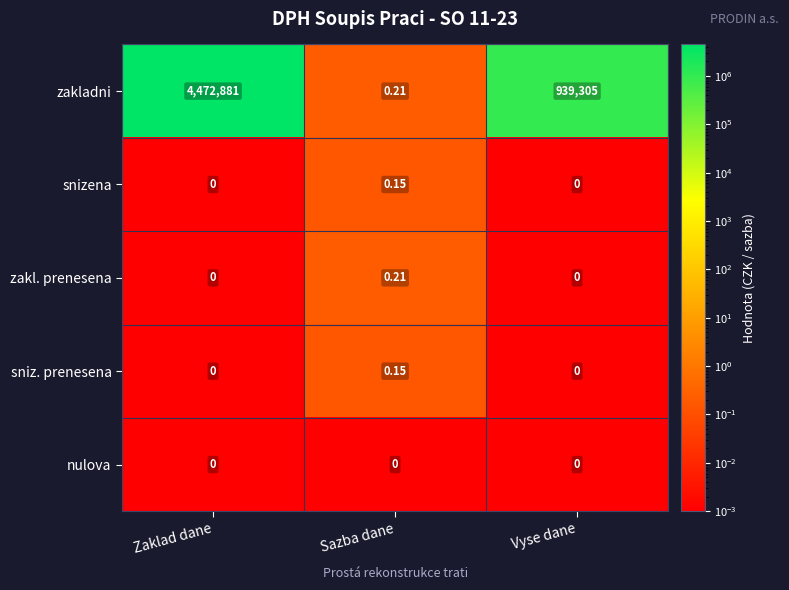

At which label is zakladni closest to 2236440?

Vyse dane